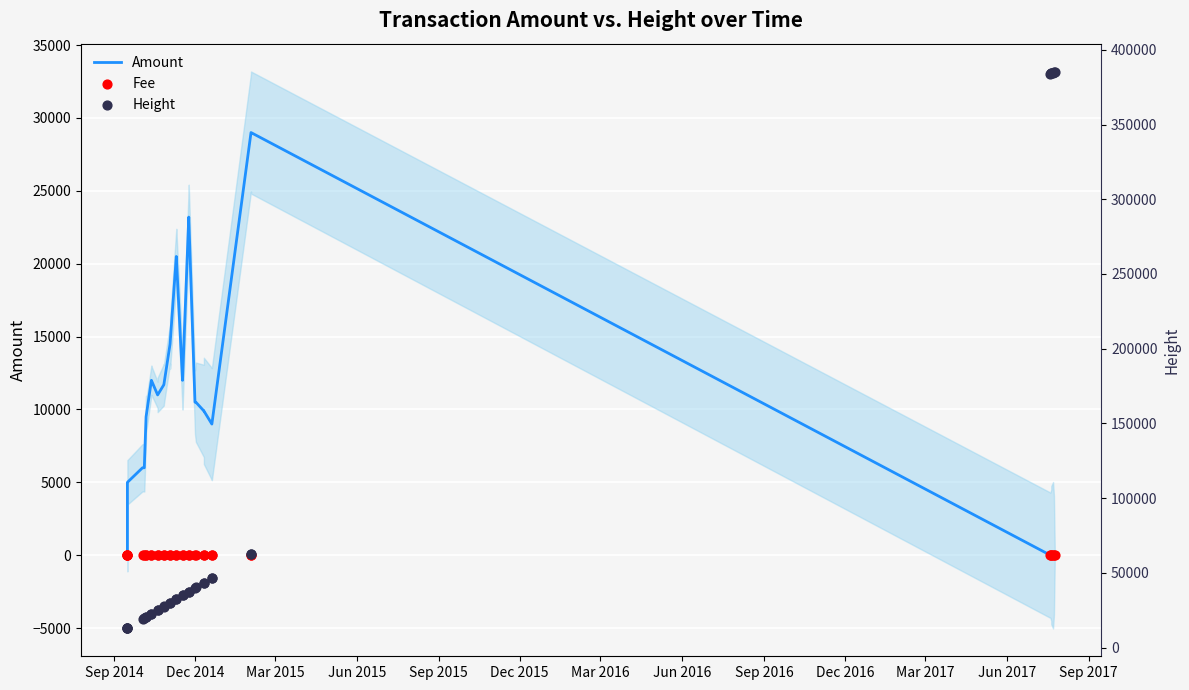

Which series contains the highest Y value?

Height